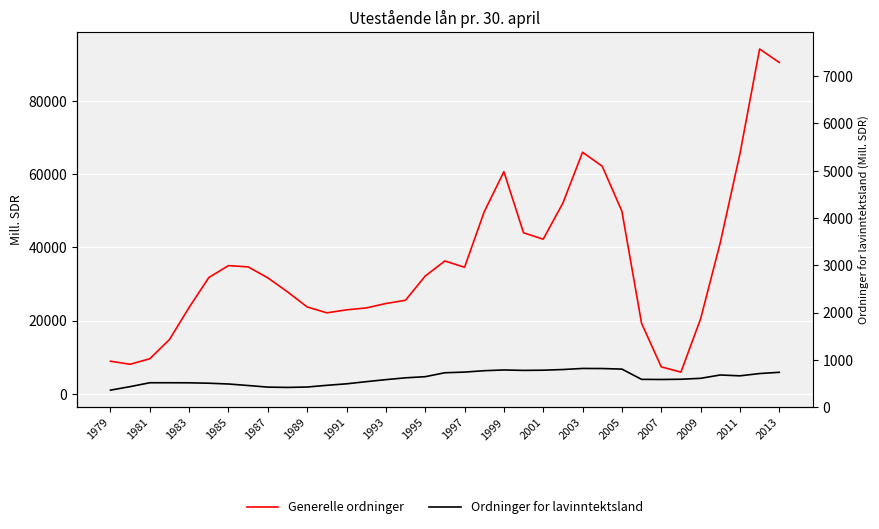

How many lines are shown in the chart?

2